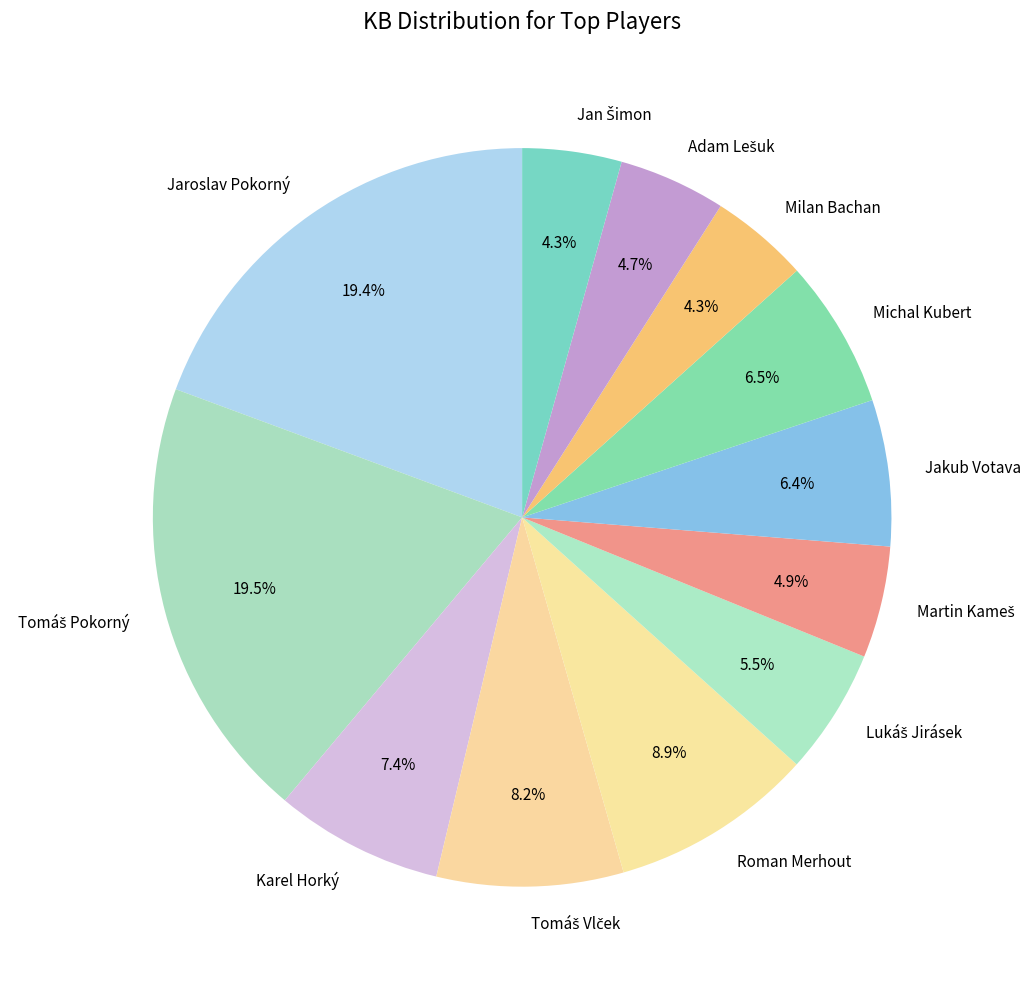

How much of the chart is everything except Jaroslav Pokorný?

80.6%